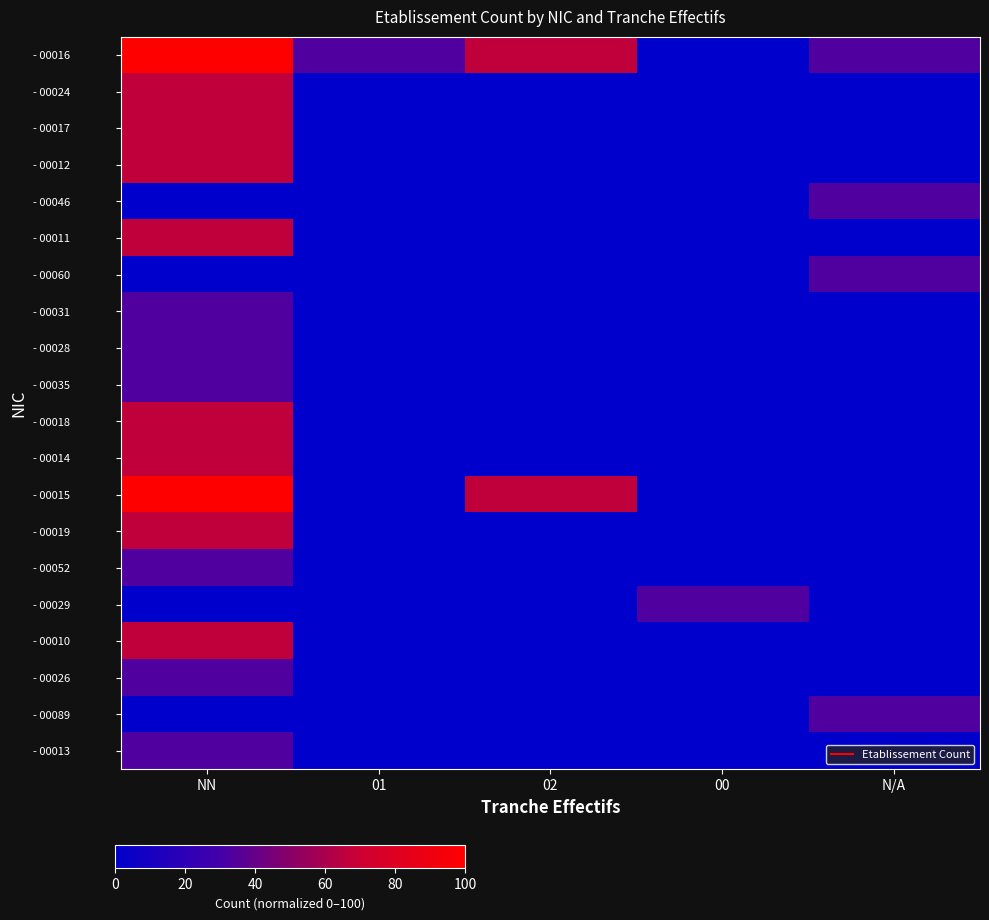

Which has a higher value, 01 or NN?

NN